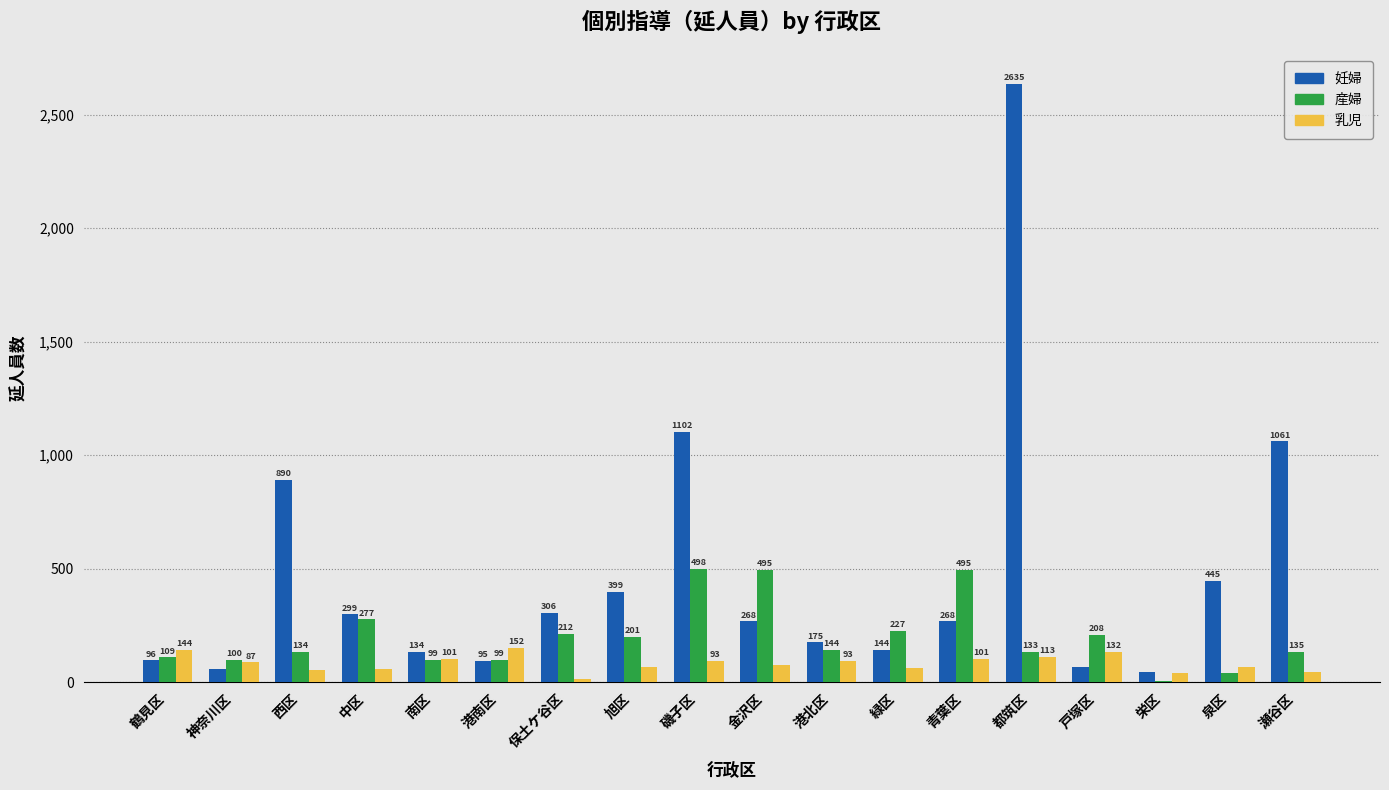

Reading left to right, transcribe all the data shown in this chart.

妊婦: 鶴見区=96	神奈川区=59	西区=890	中区=299	南区=134	港南区=95	保土ケ谷区=306	旭区=399	磯子区=1102	金沢区=268	港北区=175	緑区=144	青葉区=268	都筑区=2635	戸塚区=65	栄区=46	泉区=445	瀬谷区=1061
産婦: 鶴見区=109	神奈川区=100	西区=134	中区=277	南区=99	港南区=99	保土ケ谷区=212	旭区=201	磯子区=498	金沢区=495	港北区=144	緑区=227	青葉区=495	都筑区=133	戸塚区=208	栄区=5	泉区=39	瀬谷区=135
乳児: 鶴見区=144	神奈川区=87	西区=55	中区=60	南区=101	港南区=152	保土ケ谷区=16	旭区=68	磯子区=93	金沢区=75	港北区=93	緑区=62	青葉区=101	都筑区=113	戸塚区=132	栄区=42	泉区=65	瀬谷区=47